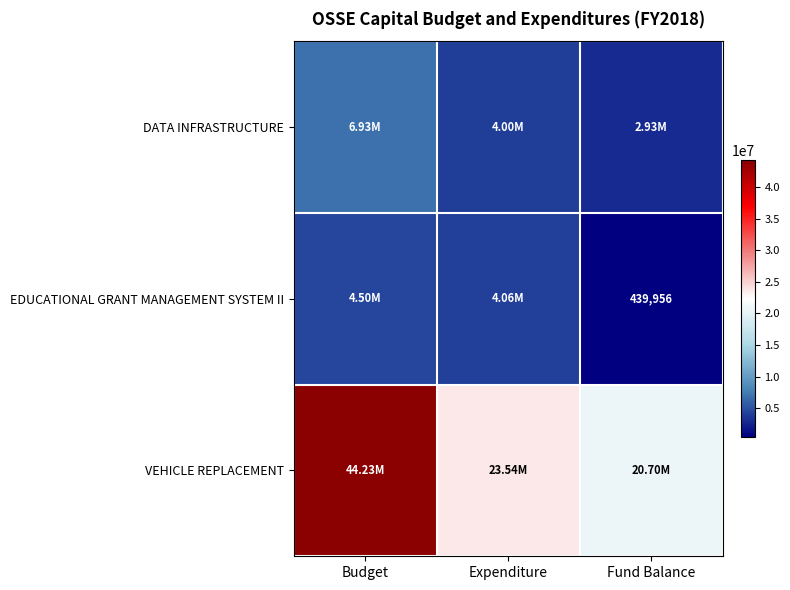

How many distinct data groups are displayed?

3